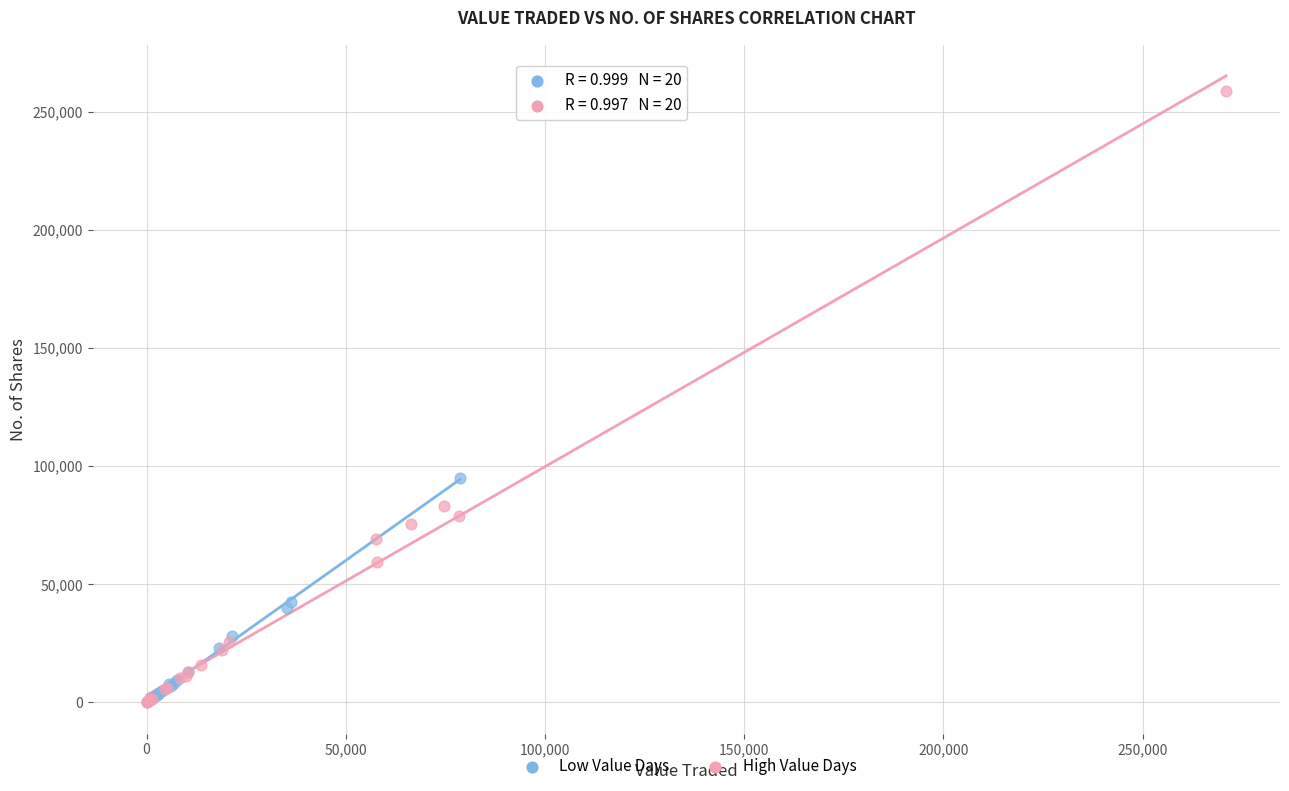

Which series has the widest spread of Y values?

High Value Days